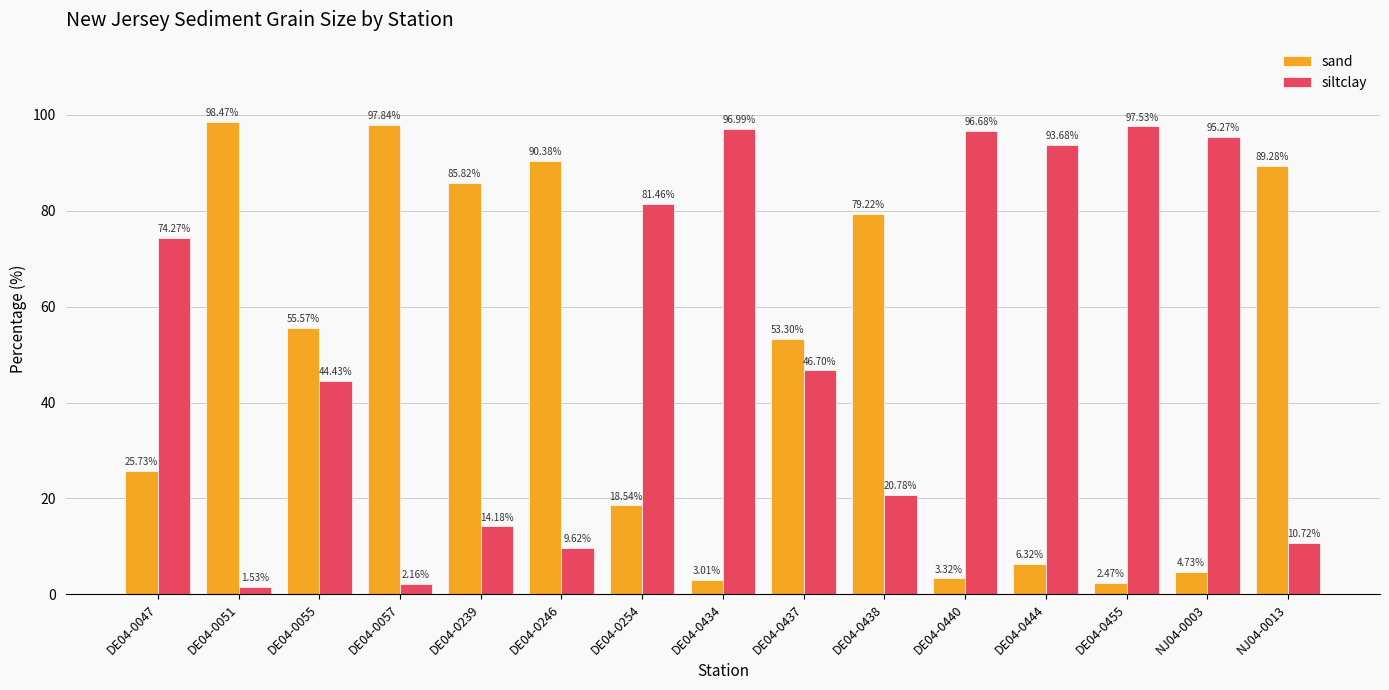

What is the difference between the highest and lowest values at NJ04-0013?

78.6